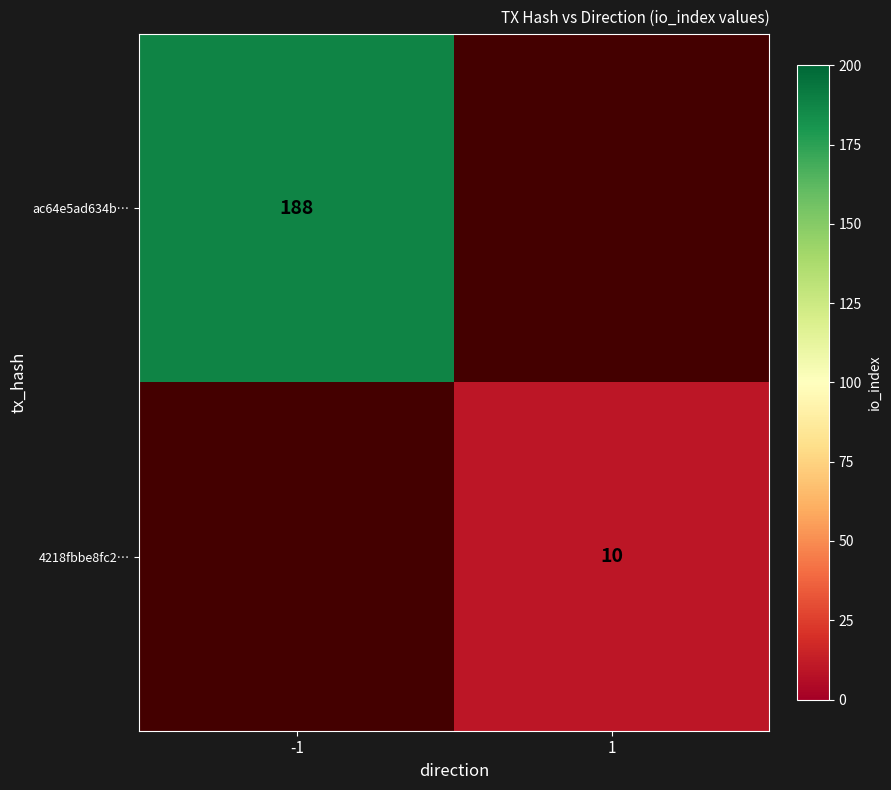

The value of ac64e5ad634b… at -1 is 64. True or false?

False